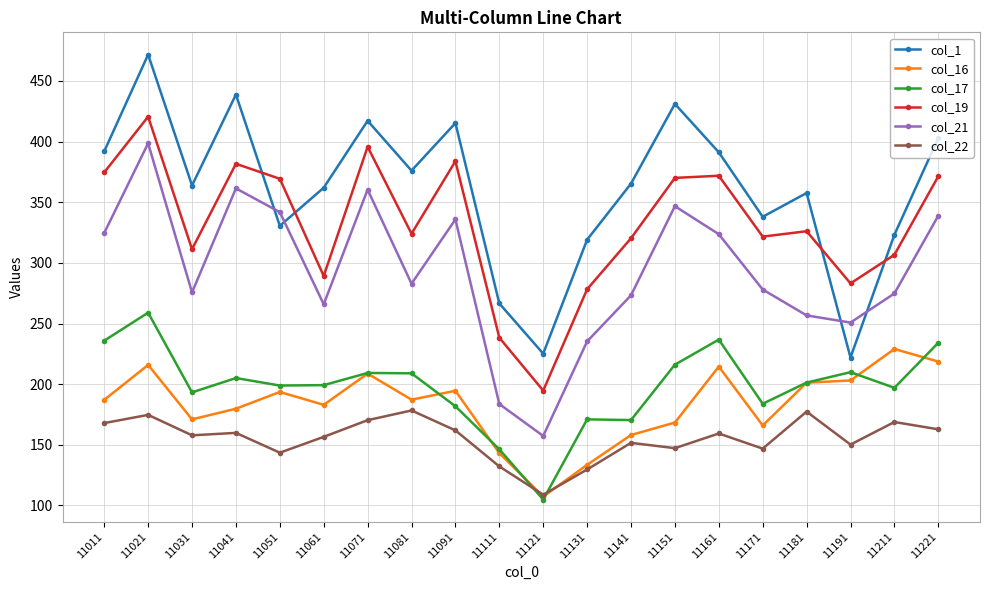

What is the sum of all col_1 values?

7209.9